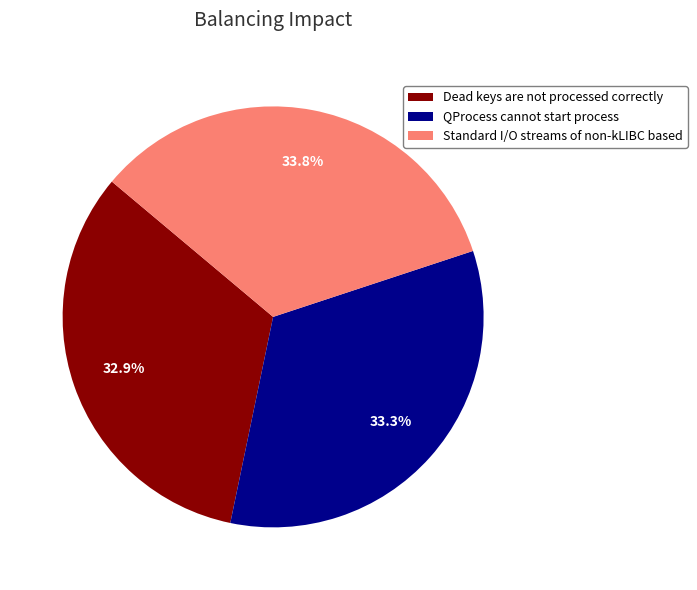

To the nearest percent, what percentage of the pie is QProcess cannot start process?

33%